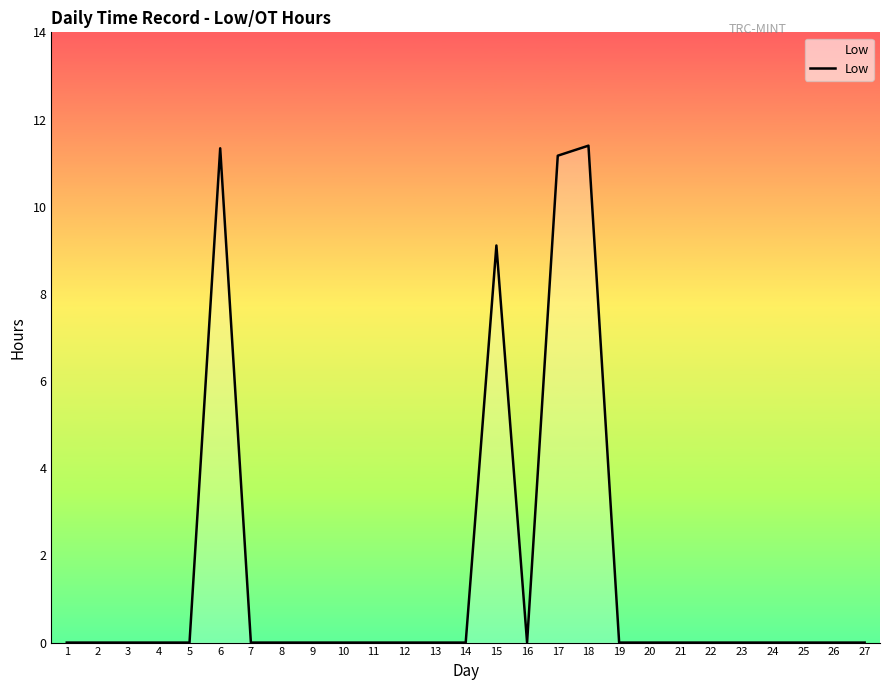

What is the sum of all values?

43.0